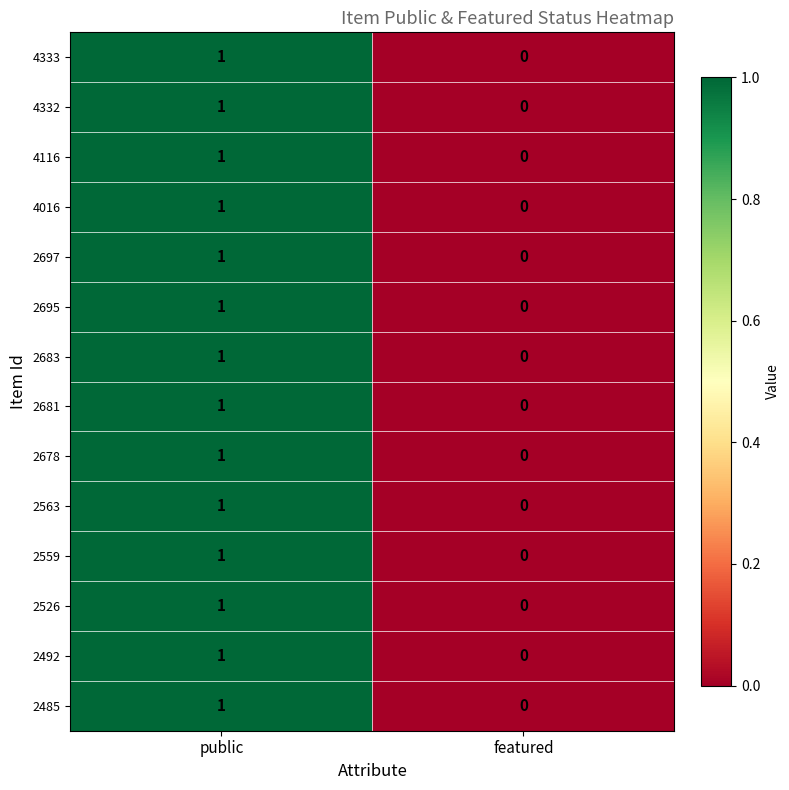

Is it true that 2695 equals 0 at featured?

True